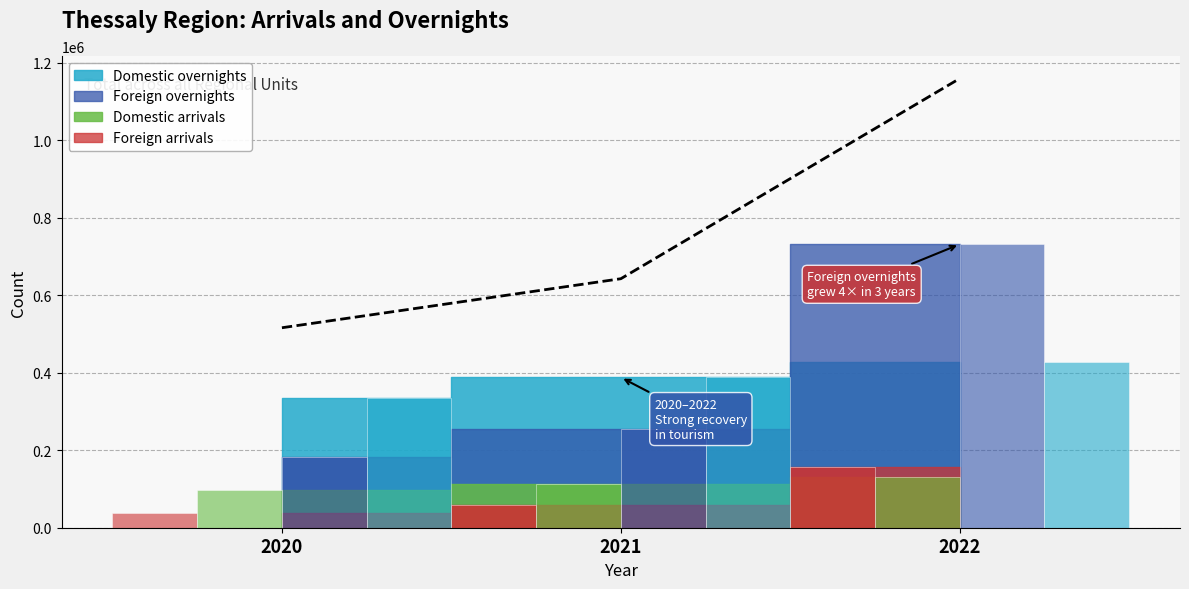

At how many categories does at least one series exceed 705431?

1